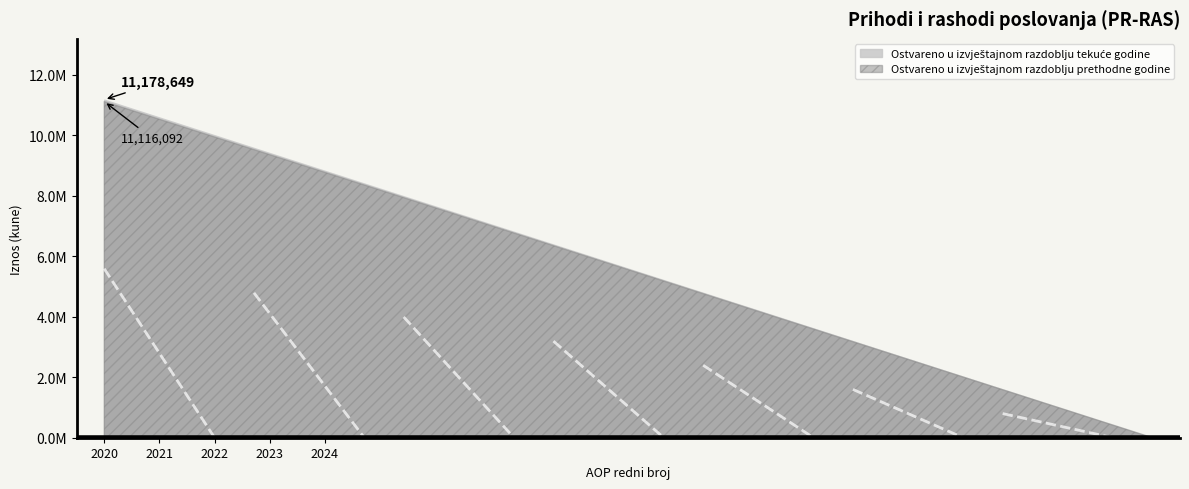

True or false: Ostvareno u izvještajnom razdoblju prethodne godine has more than 0 points higher than both neighbors.

False